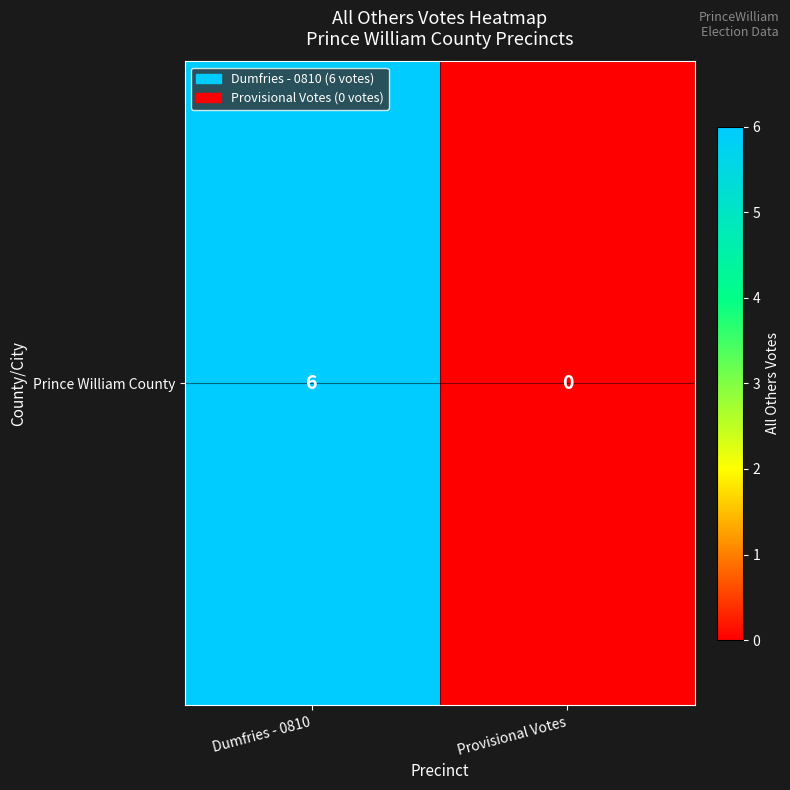

How many positive values are there?

1